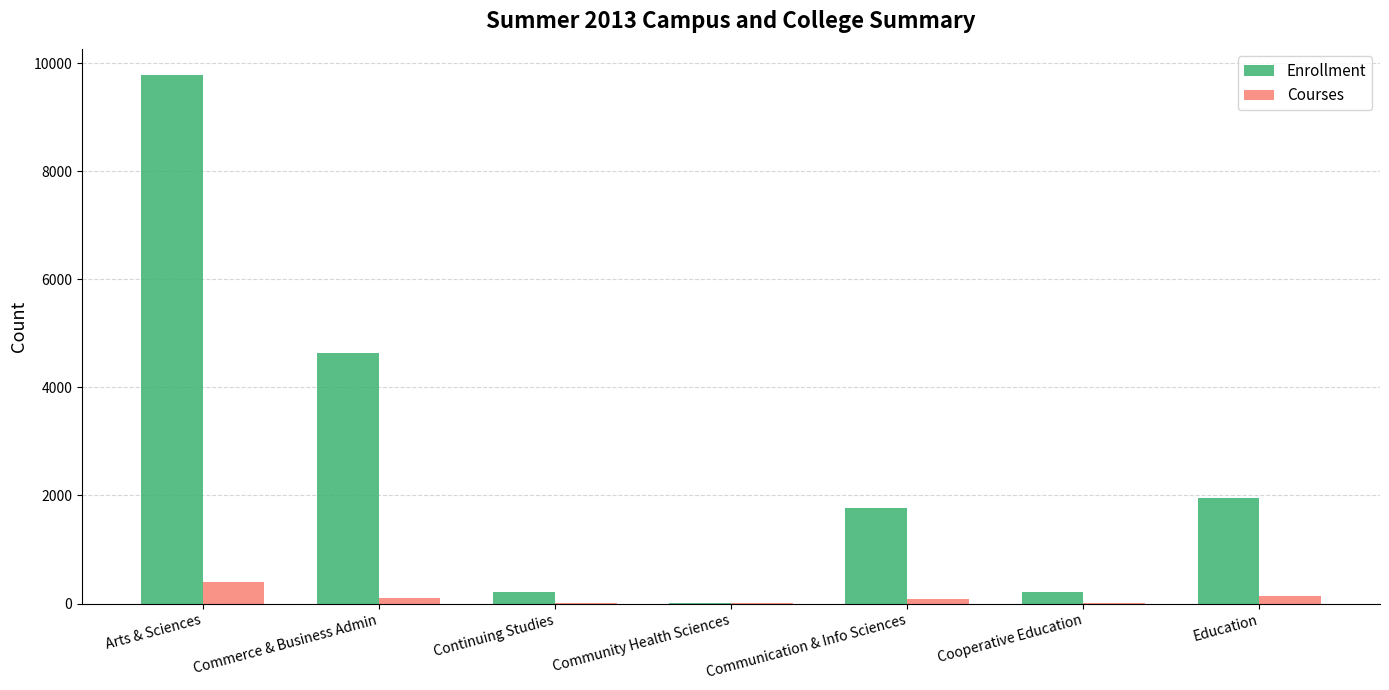

Which series has the widest spread of values?

Enrollment